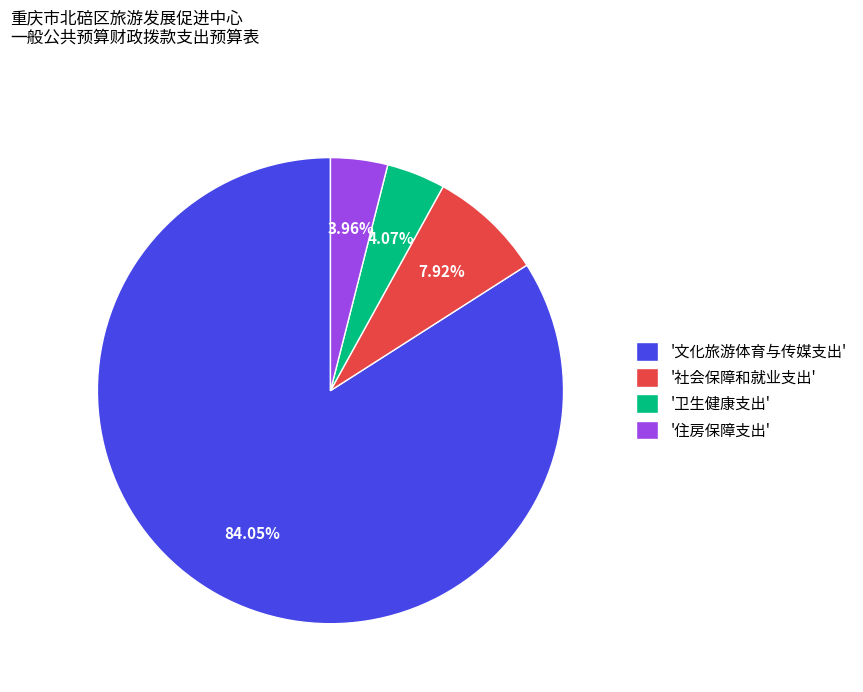

Combined, do '社会保障和就业支出' and '住房保障支出' account for over 50%?

No